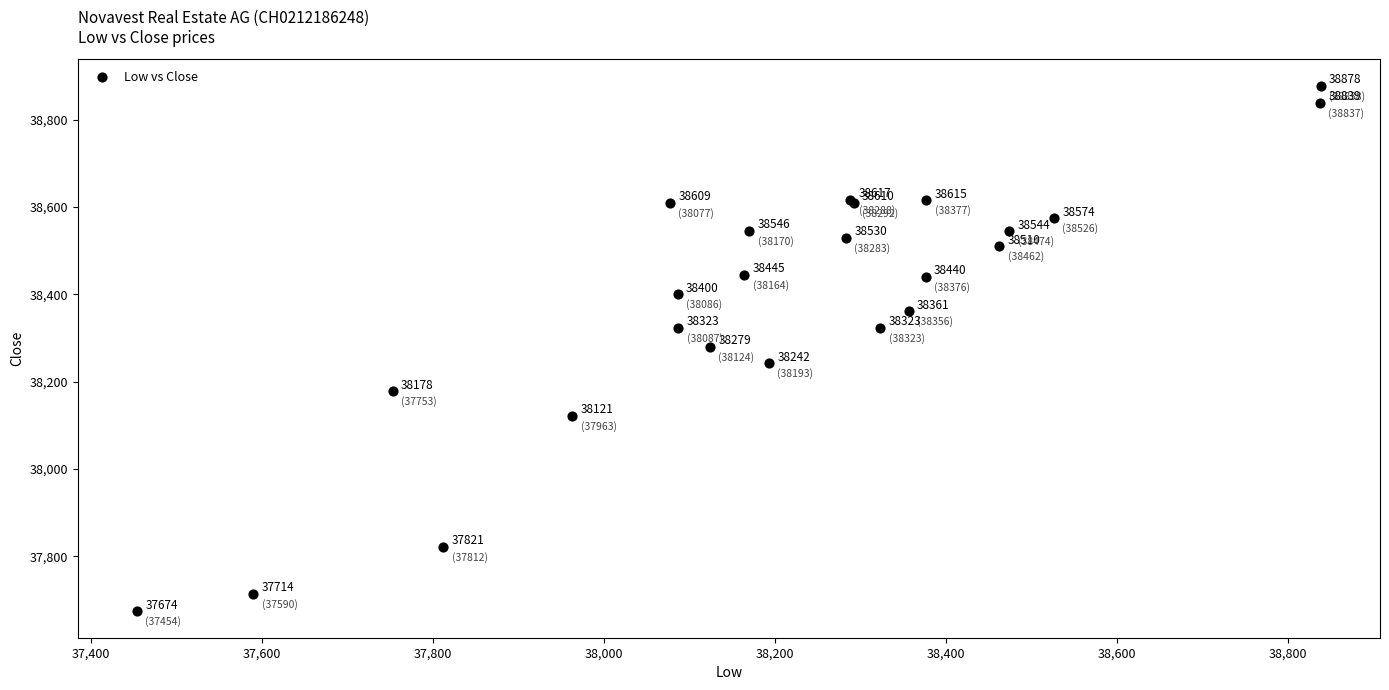

What Y value in the scatter plot is closest to 38276?

38279